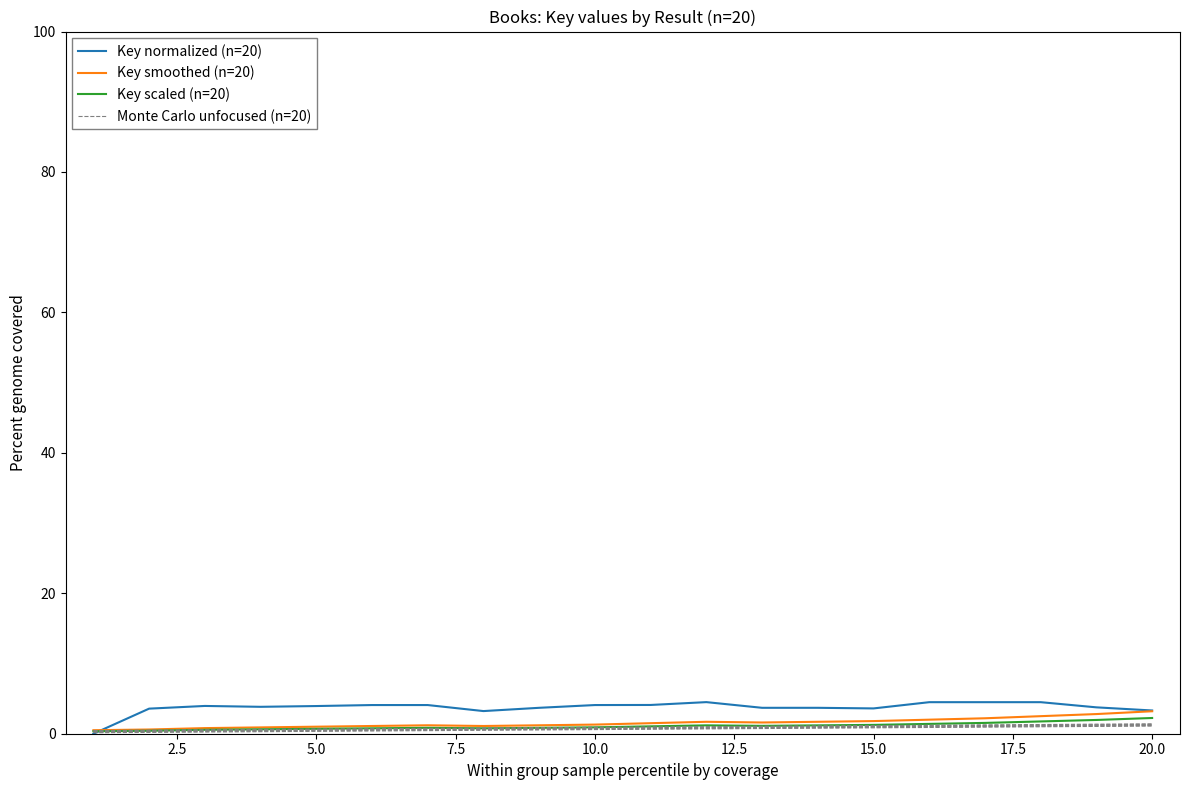

Which series has the widest spread of values?

Key normalized (n=20)